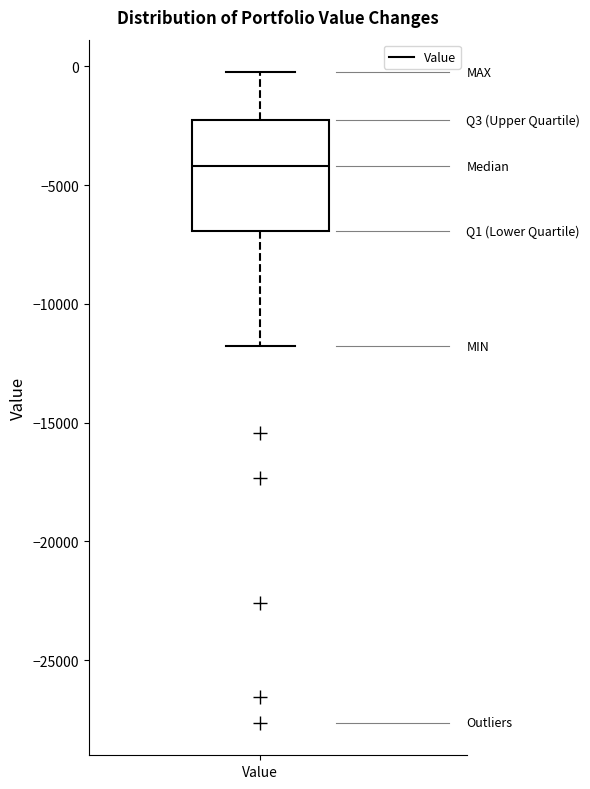

Where does the lower whisker of the box for Value end on the y-axis? The values are not printed on the chart, so give them approximately, as read against the axis.

-12000